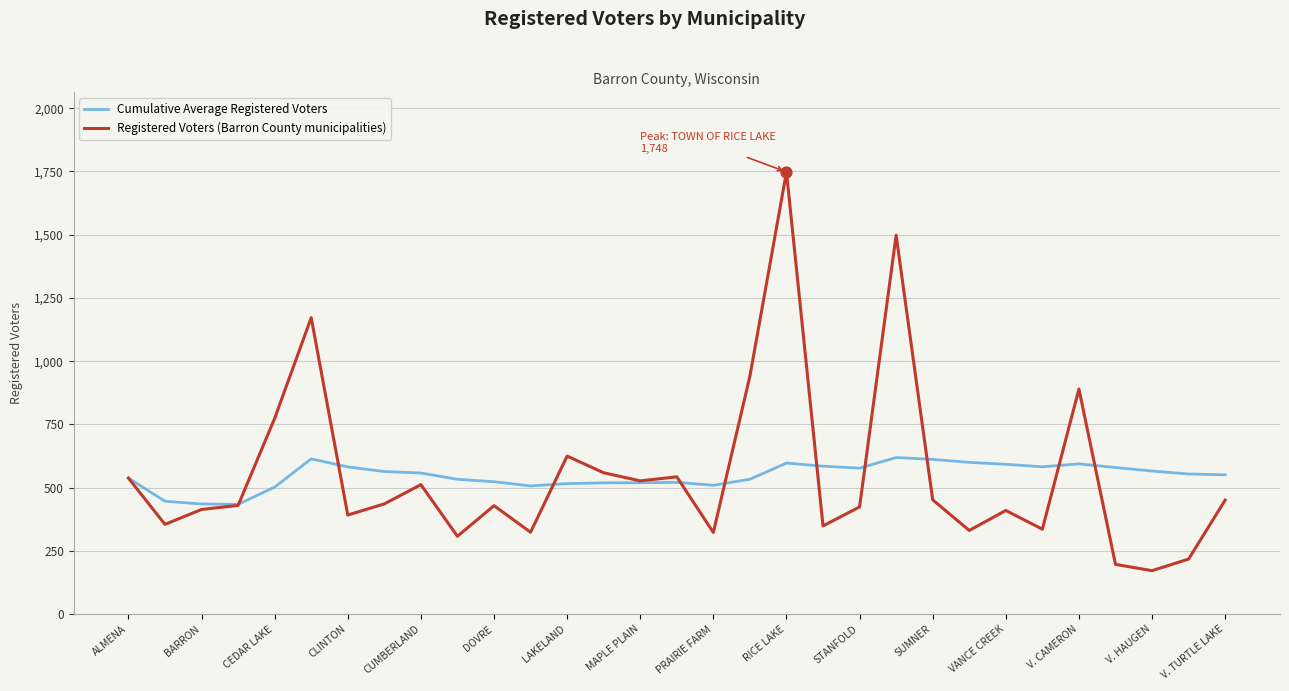

What is the minimum value for Registered Voters (Barron County municipalities)?

172.0